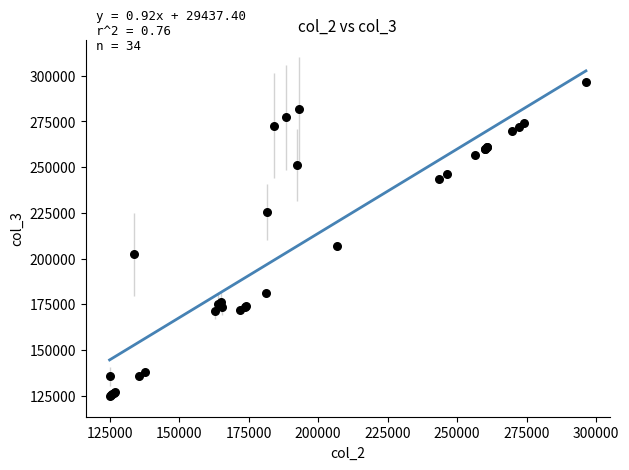

What Y value in the scatter plot is closest to 210645?

206896